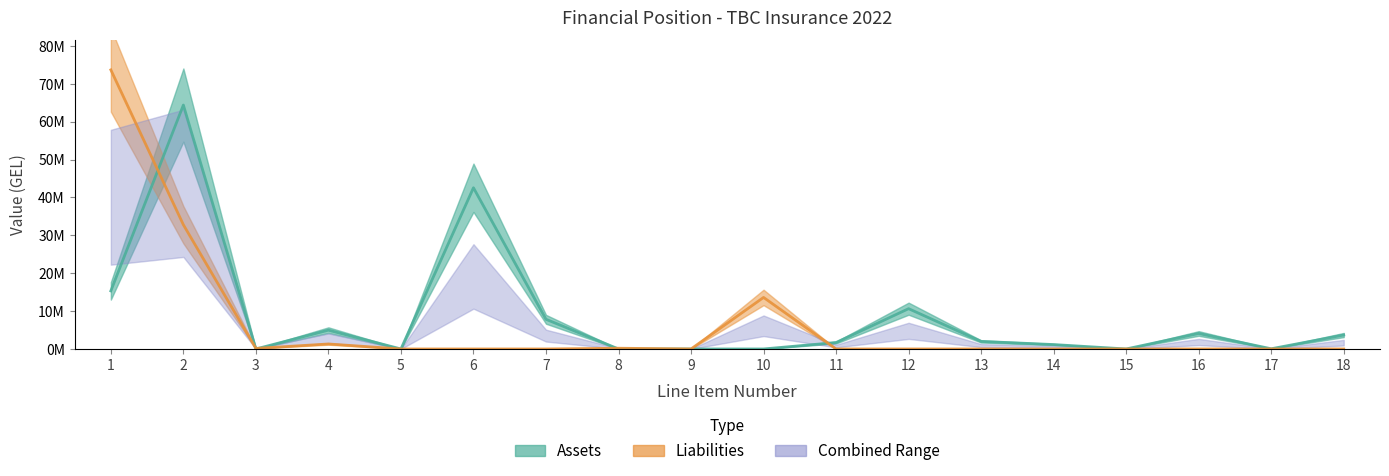

At which category is the sum across all series the highest?

2